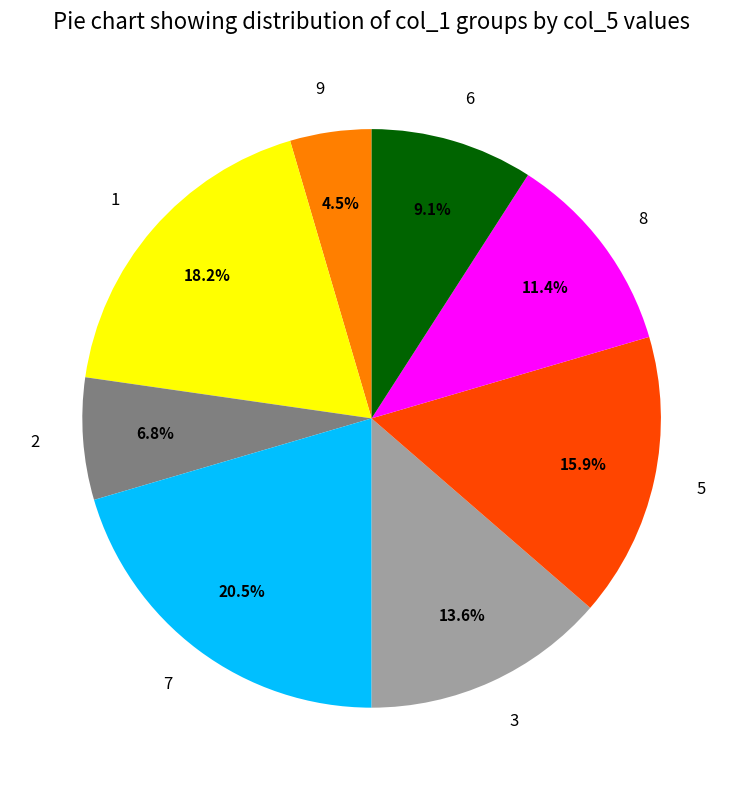

What is the total percentage of 8 and 5?

27.3%